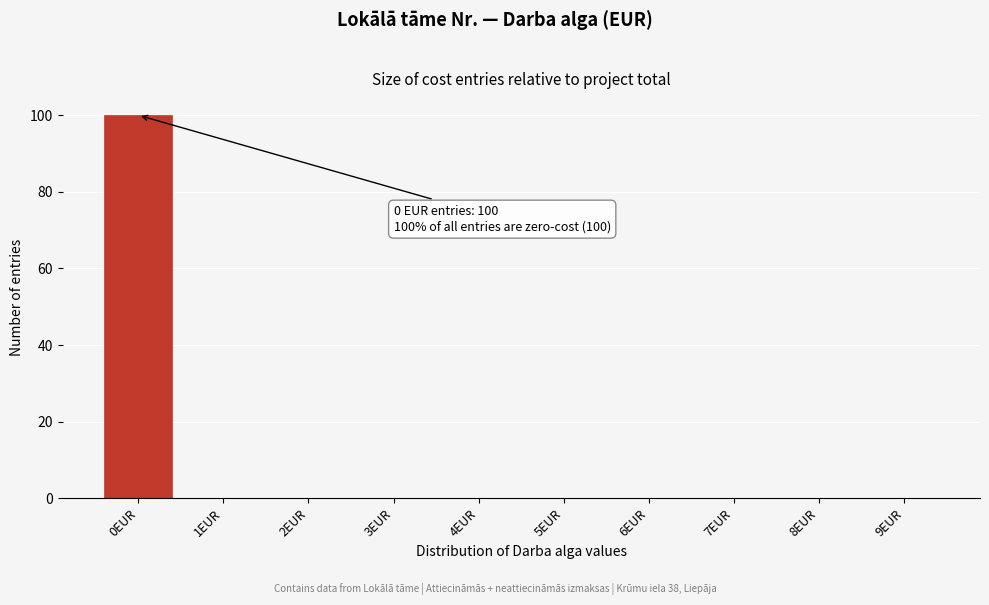

Which range on the x-axis has the tallest bar?

-0.5 to 0.5